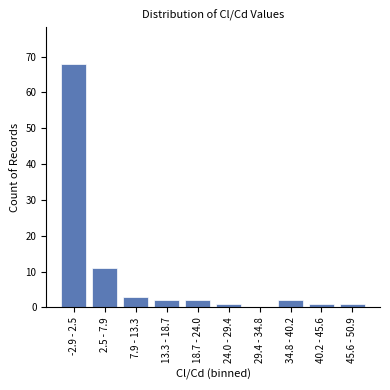

Reading right to left, list all the values displayed in this chart.

45.6 - 50.9=1	40.2 - 45.6=1	34.8 - 40.2=2	29.4 - 34.8=0	24.0 - 29.4=1	18.7 - 24.0=2	13.3 - 18.7=2	7.9 - 13.3=3	2.5 - 7.9=11	-2.9 - 2.5=68